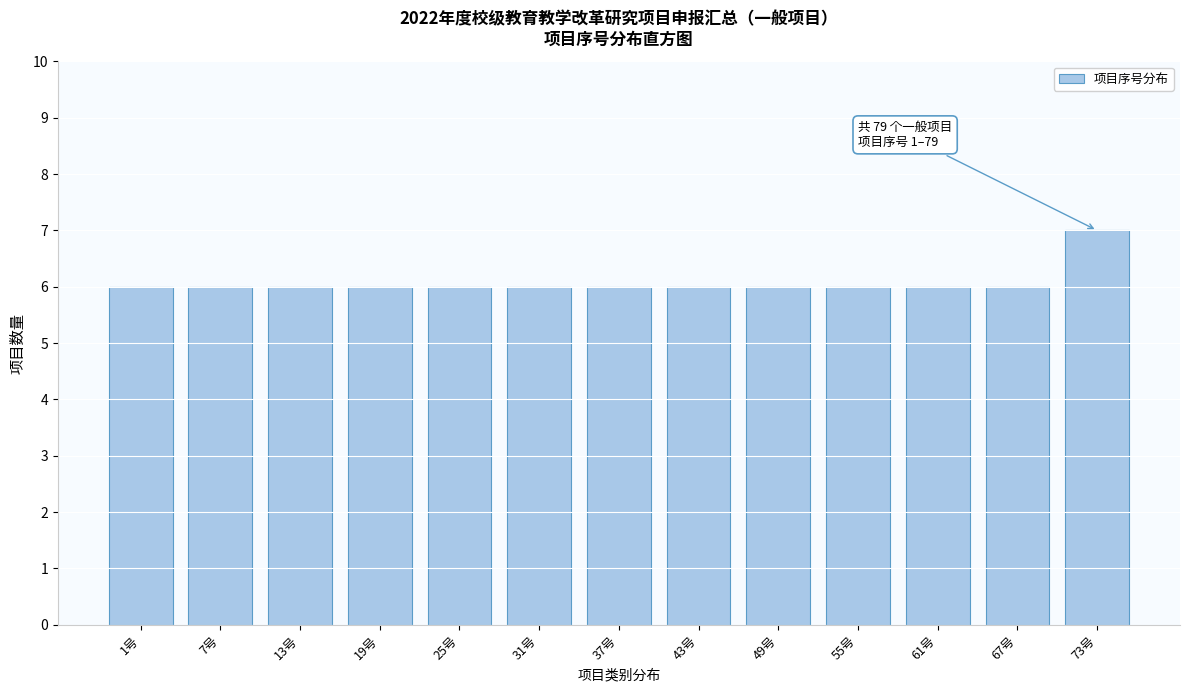

Reading left to right, what are all the values shown in this chart?

1号=6	7号=6	13号=6	19号=6	25号=6	31号=6	37号=6	43号=6	49号=6	55号=6	61号=6	67号=6	73号=7